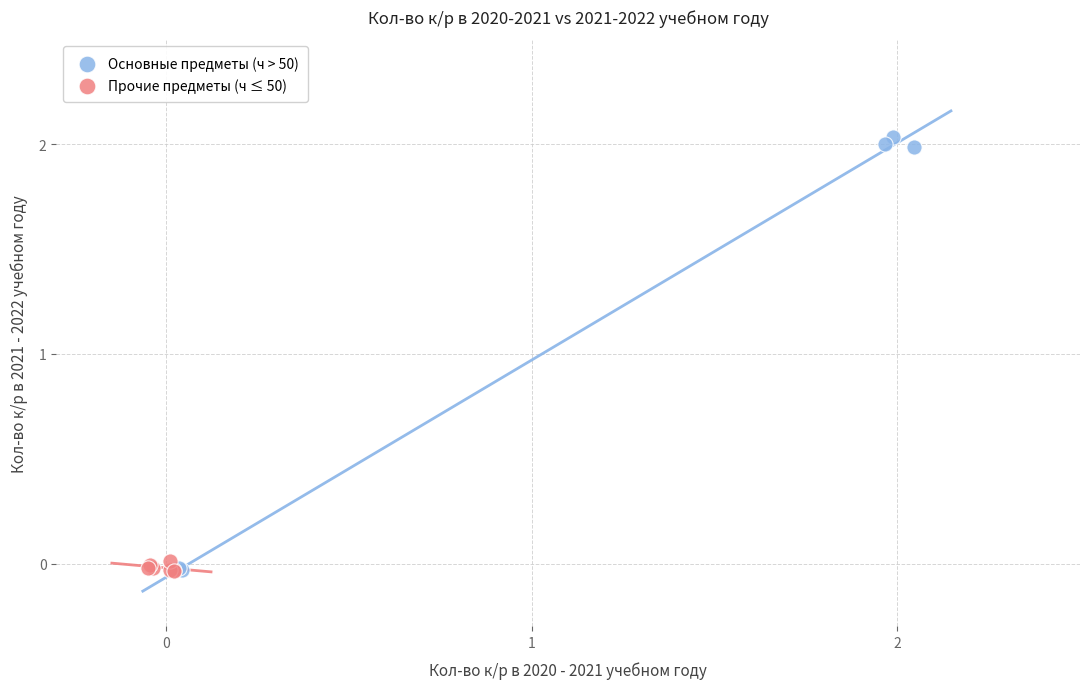

Which series has the widest spread of Y values?

Основные предметы (ч > 50)